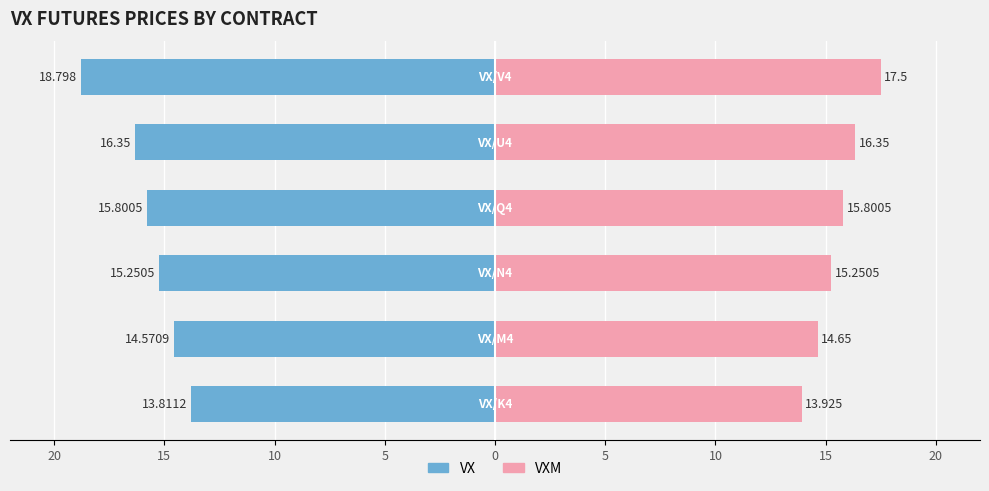

What is the highest value of the VXM (Female) series?

17.5